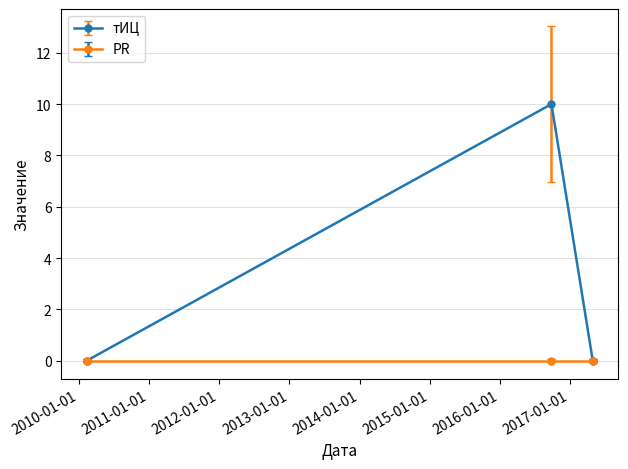

Which series has the largest range (max minus min)?

тИЦ